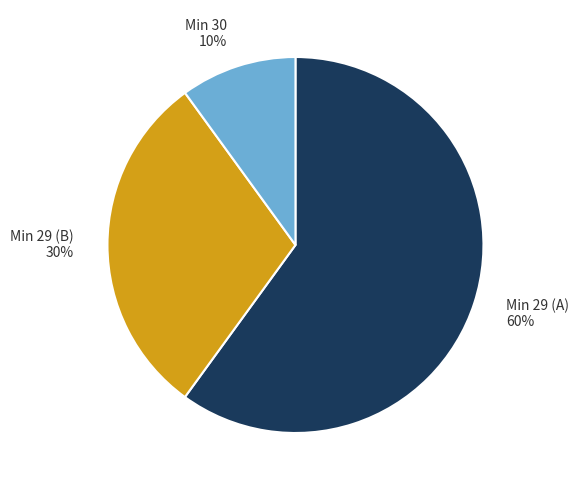

To the nearest percent, what portion does Min 29 (A) represent?

60%